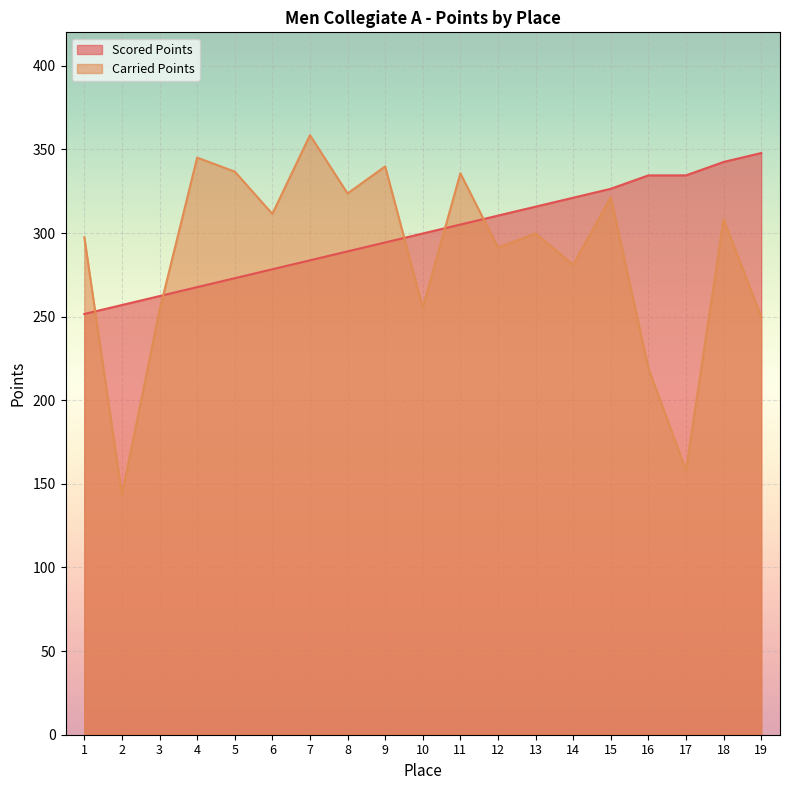

At which category does the chart reach its minimum across all series?

2